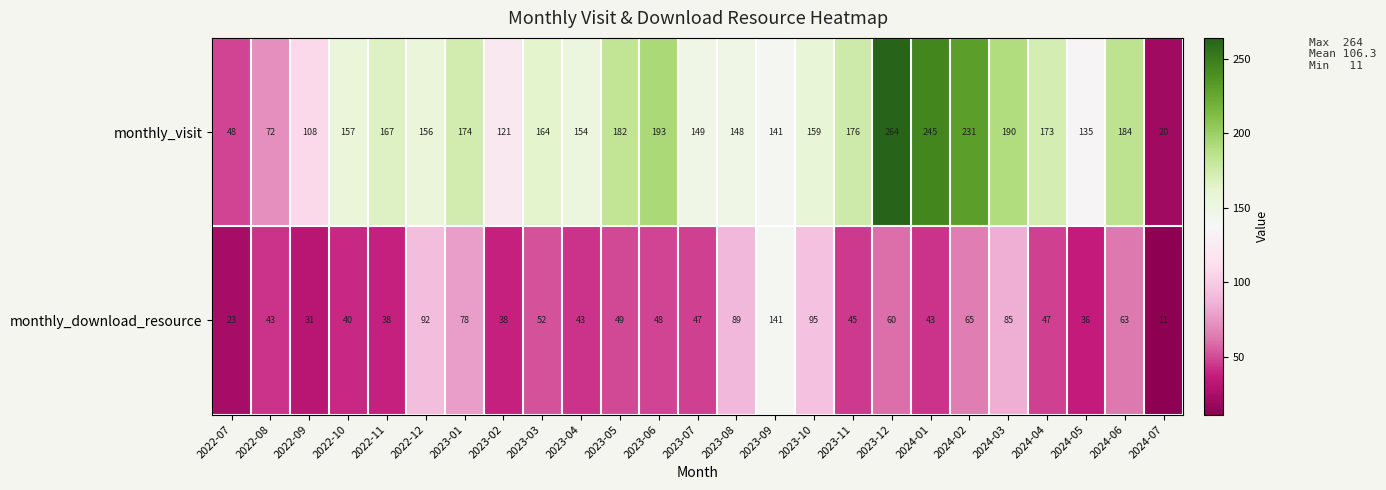

Which series has the largest total across all categories?

monthly_visit